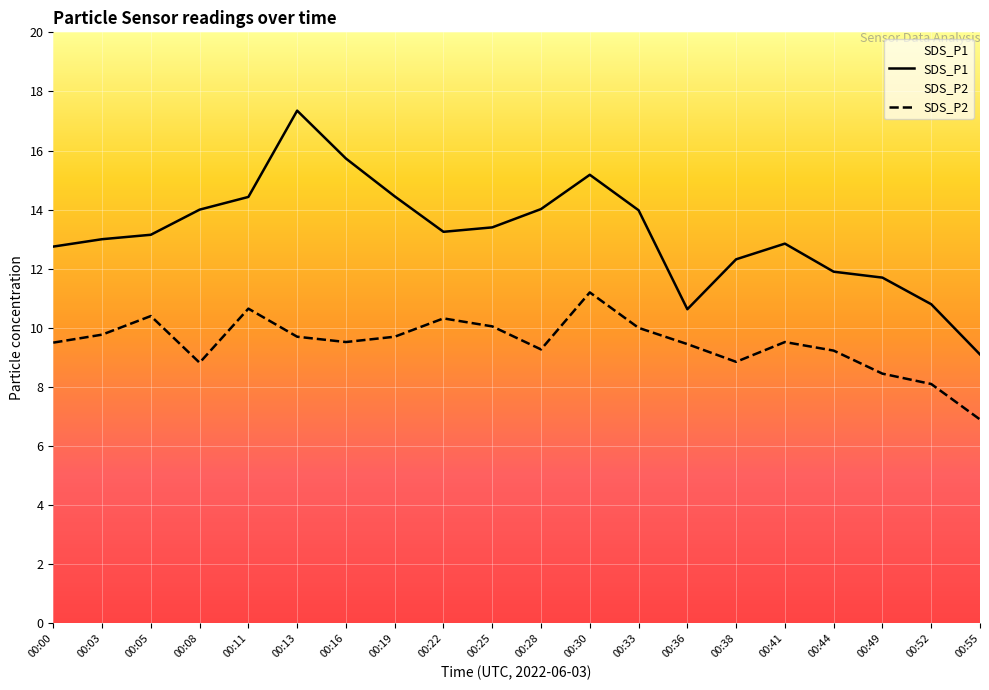

What is the maximum value for SDS_P2?

11.2